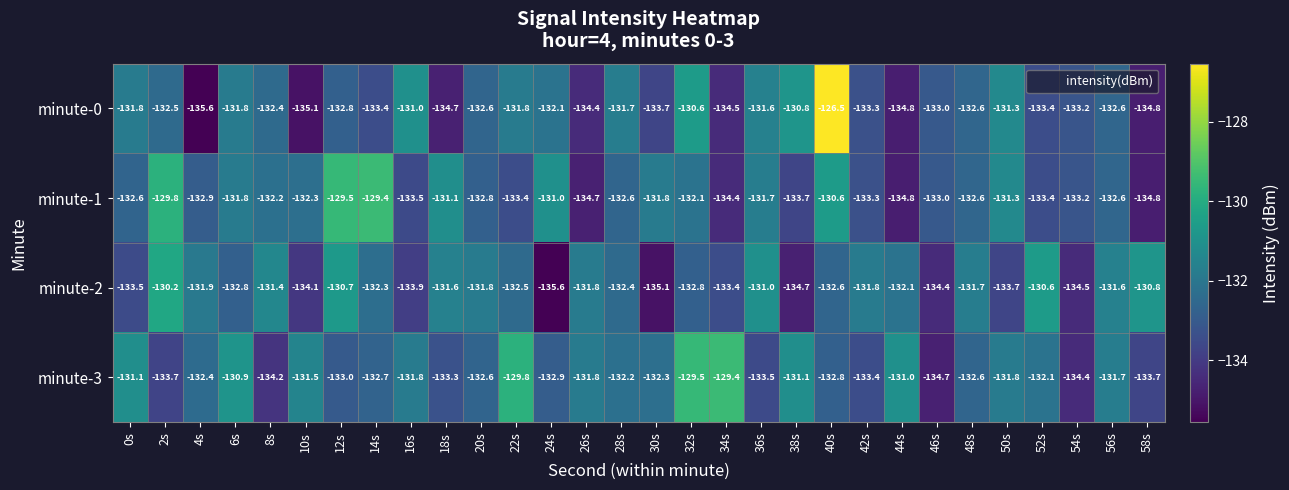

List the series in order of their overall mean, lowest first.

minute-0, minute-2, minute-1, minute-3